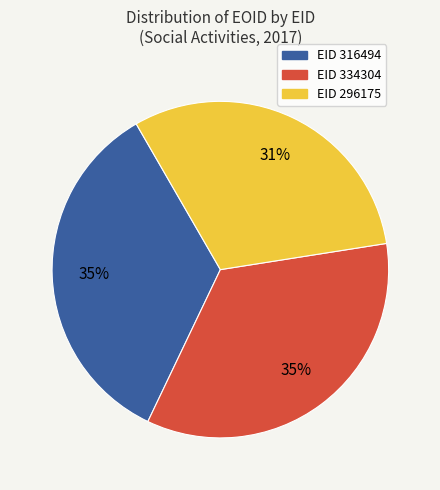

To the nearest percent, what is the difference between the largest and smallest slice percentages?

4%